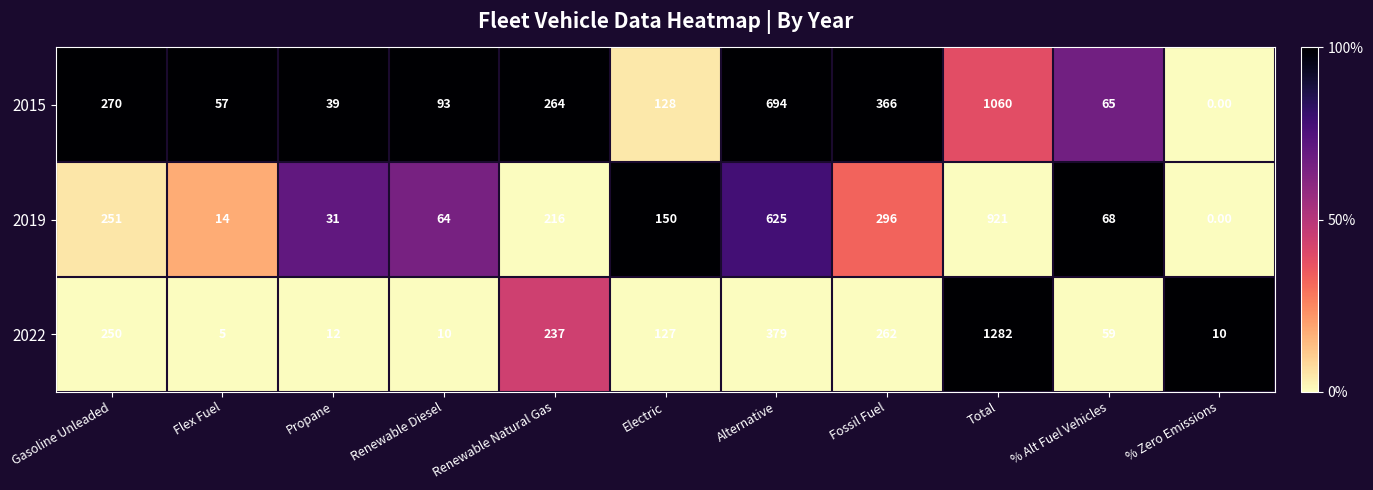

How many distinct data groups are displayed?

3